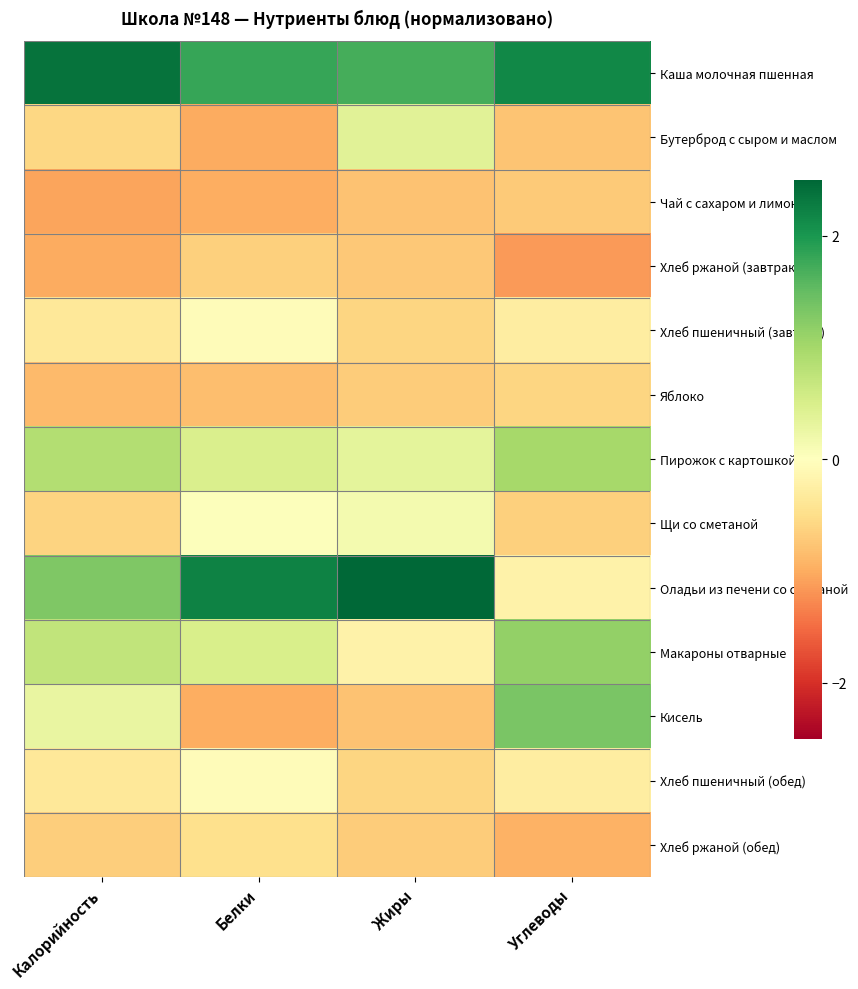

Which series has the largest range (max minus min)?

Оладьи из печени со сметаной